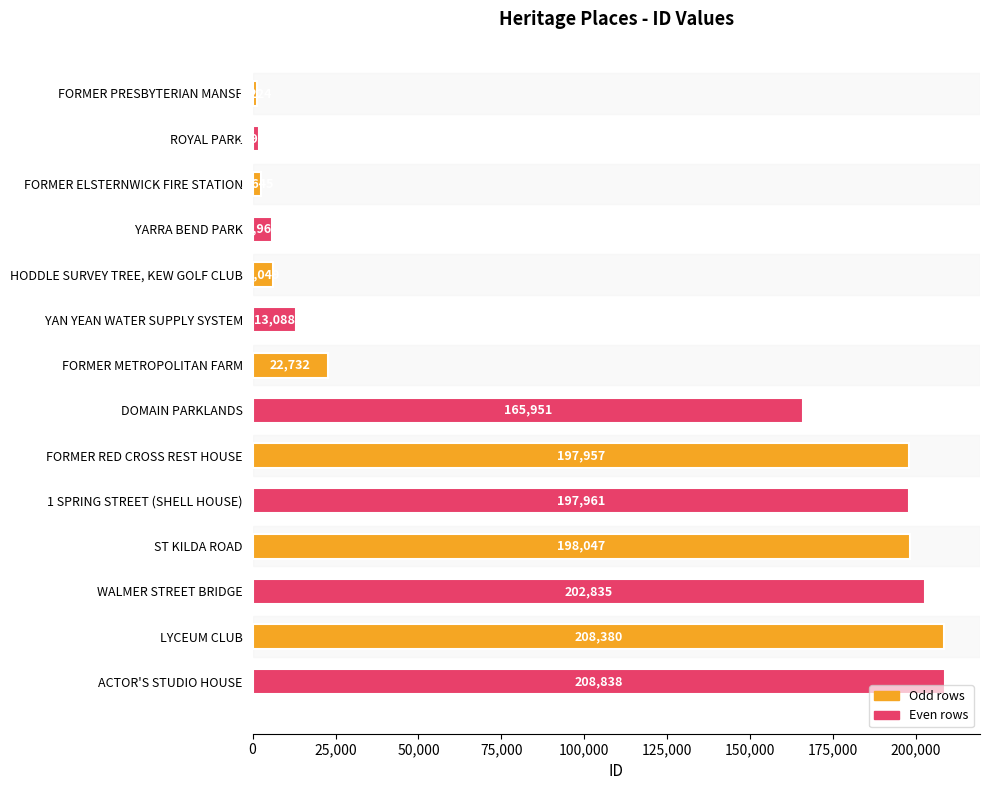

What is the minimum value shown in the chart?

1224